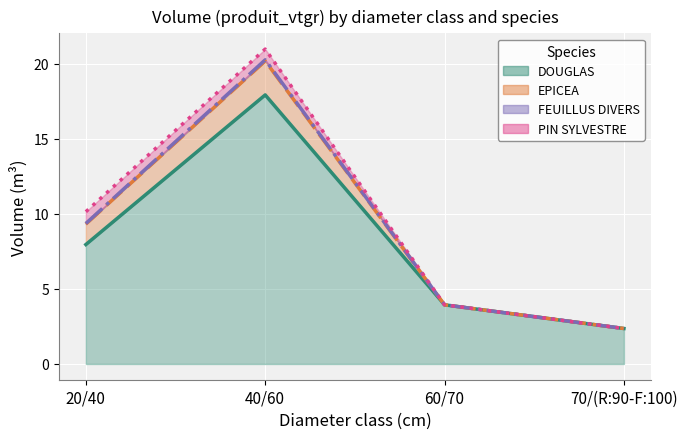

How many interior local peaks does the FEUILLUS DIVERS series have?

1